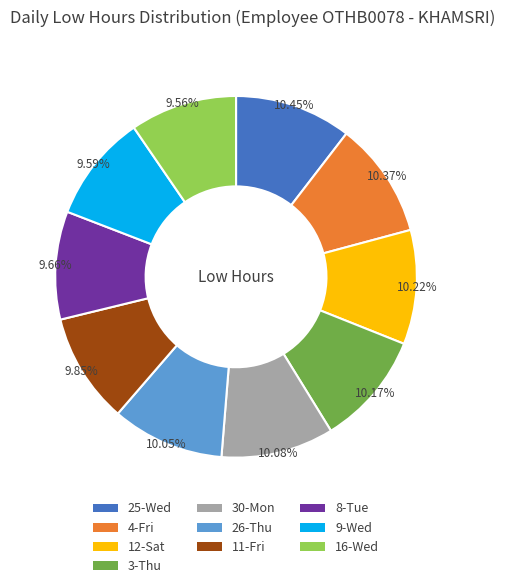

Approximately how many times larger is the value at 12-Sat compared to 9-Wed?

1.1